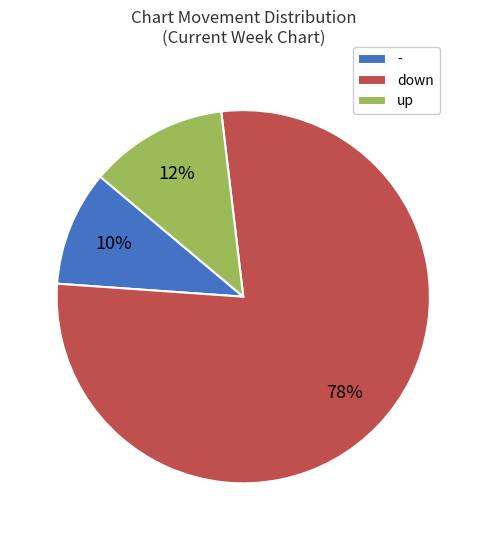

Approximately how many times larger is the value at - compared to up?

0.8